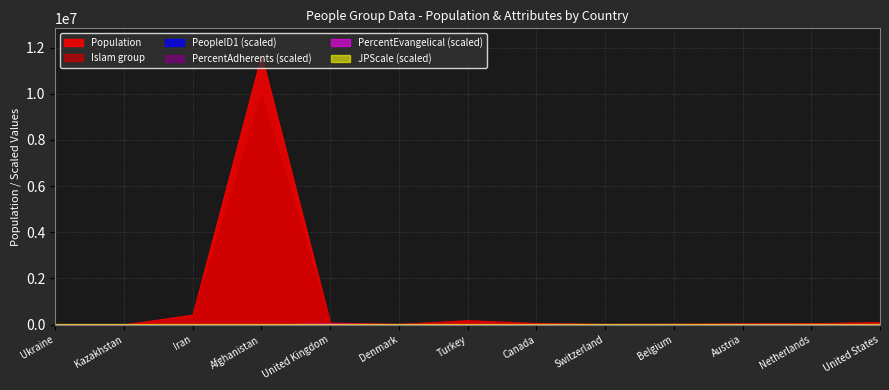

What is the total value across all series at Canada?

120022.0